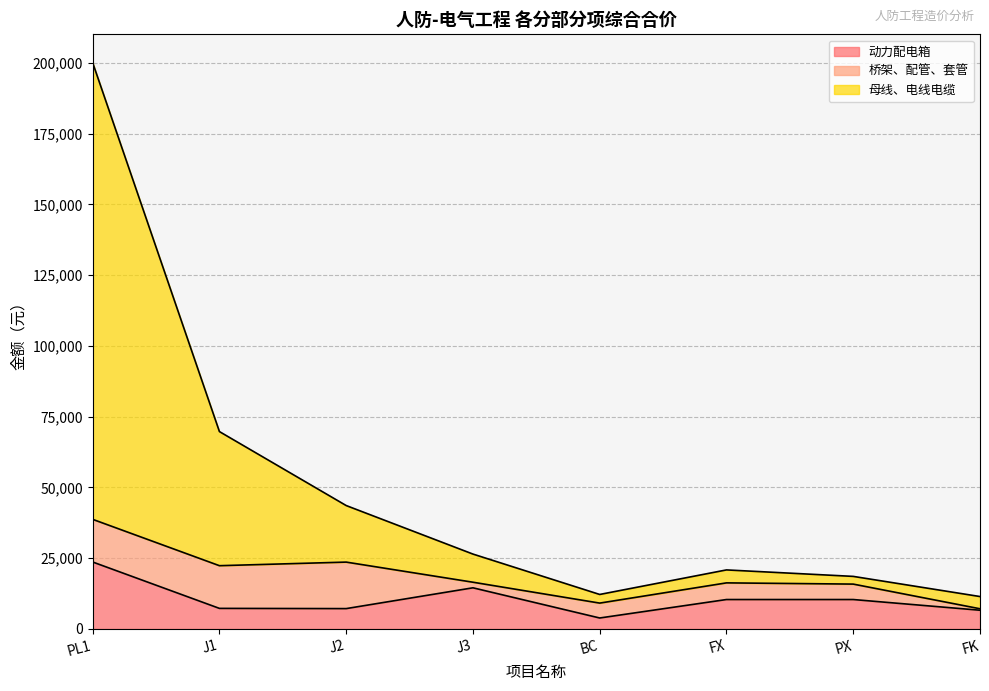

What is the total value across all series at J2?

43611.5